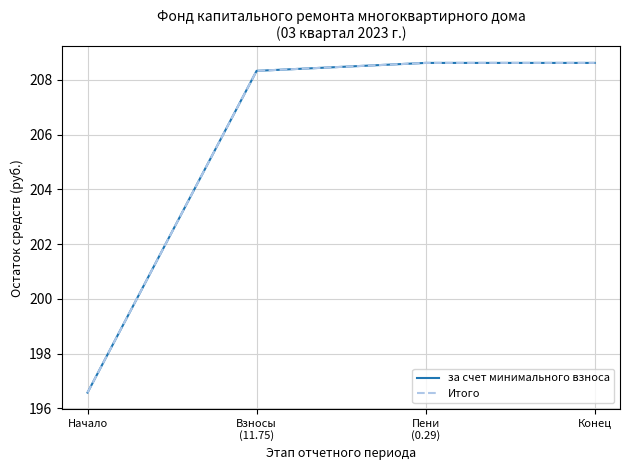

Is this an area chart (filled region under the line)?

No